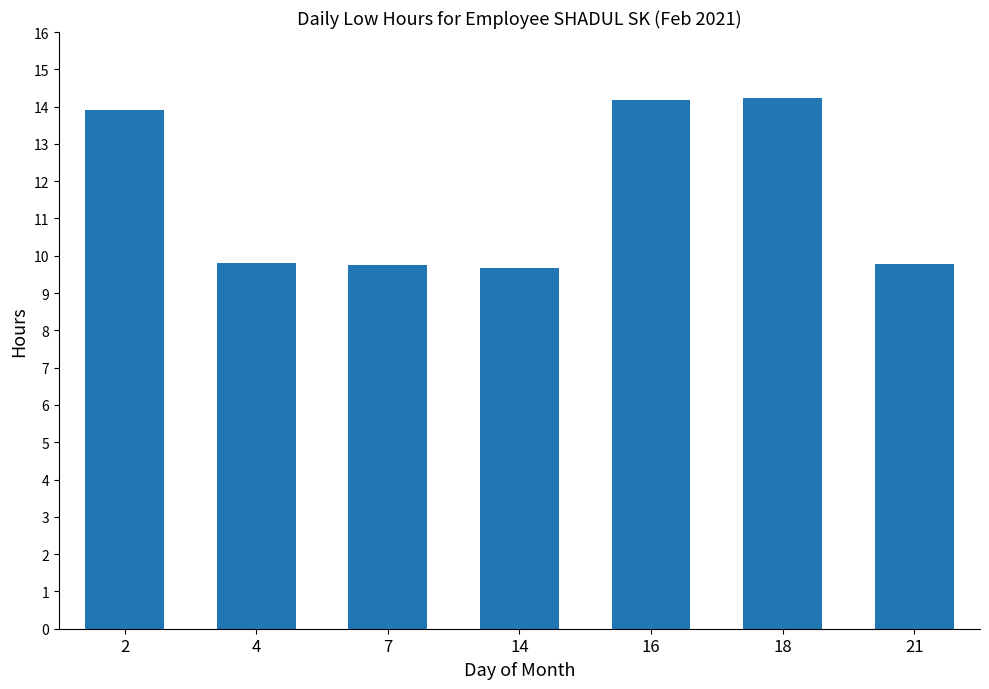

What is the average value?

11.6